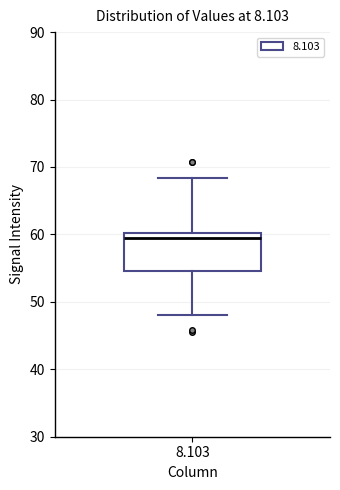

Read this box plot against the y-axis: the position of the median line, the range covered by the box, and the ends of both whiskers. The values are not printed on the chart, so give them approximately, as read against the axis.

median 59, box 55 to 60, whiskers 48 to 68